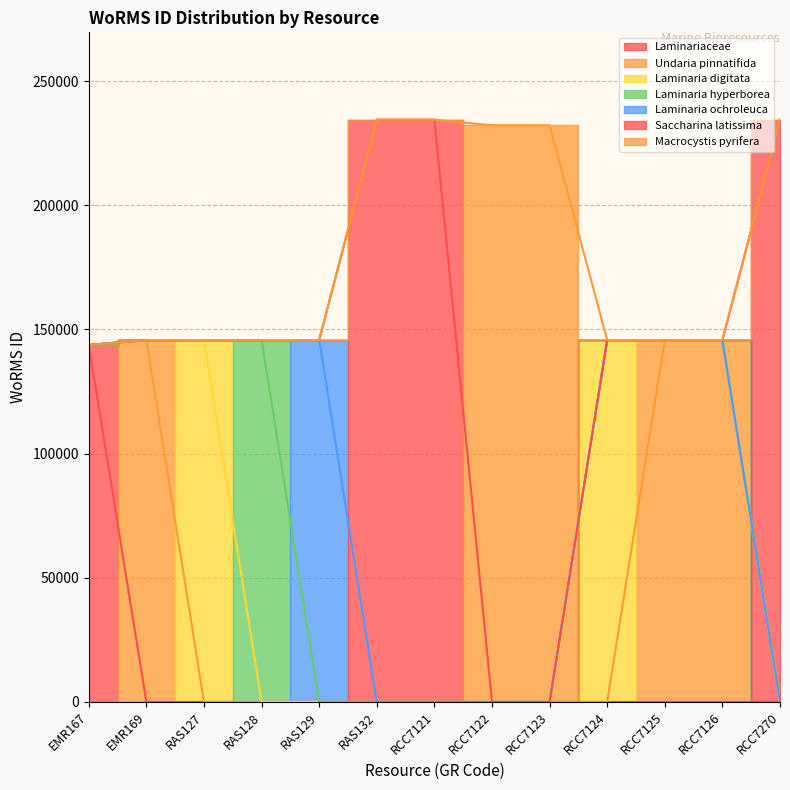

How many values are below 145725?

6